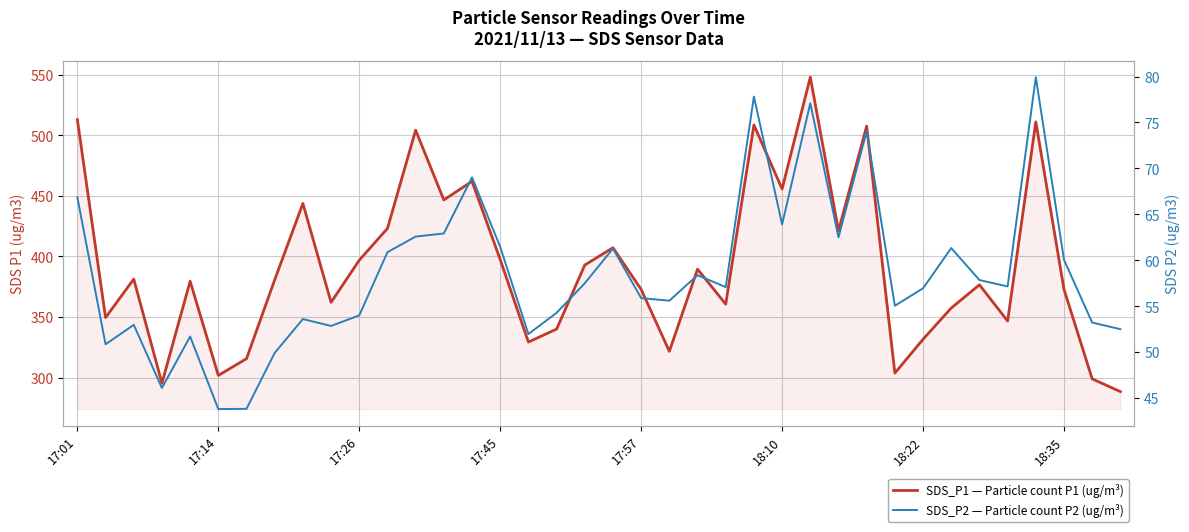

What is the highest value of the SDS_P1 — Particle count P1 (ug/m³) series?

547.9